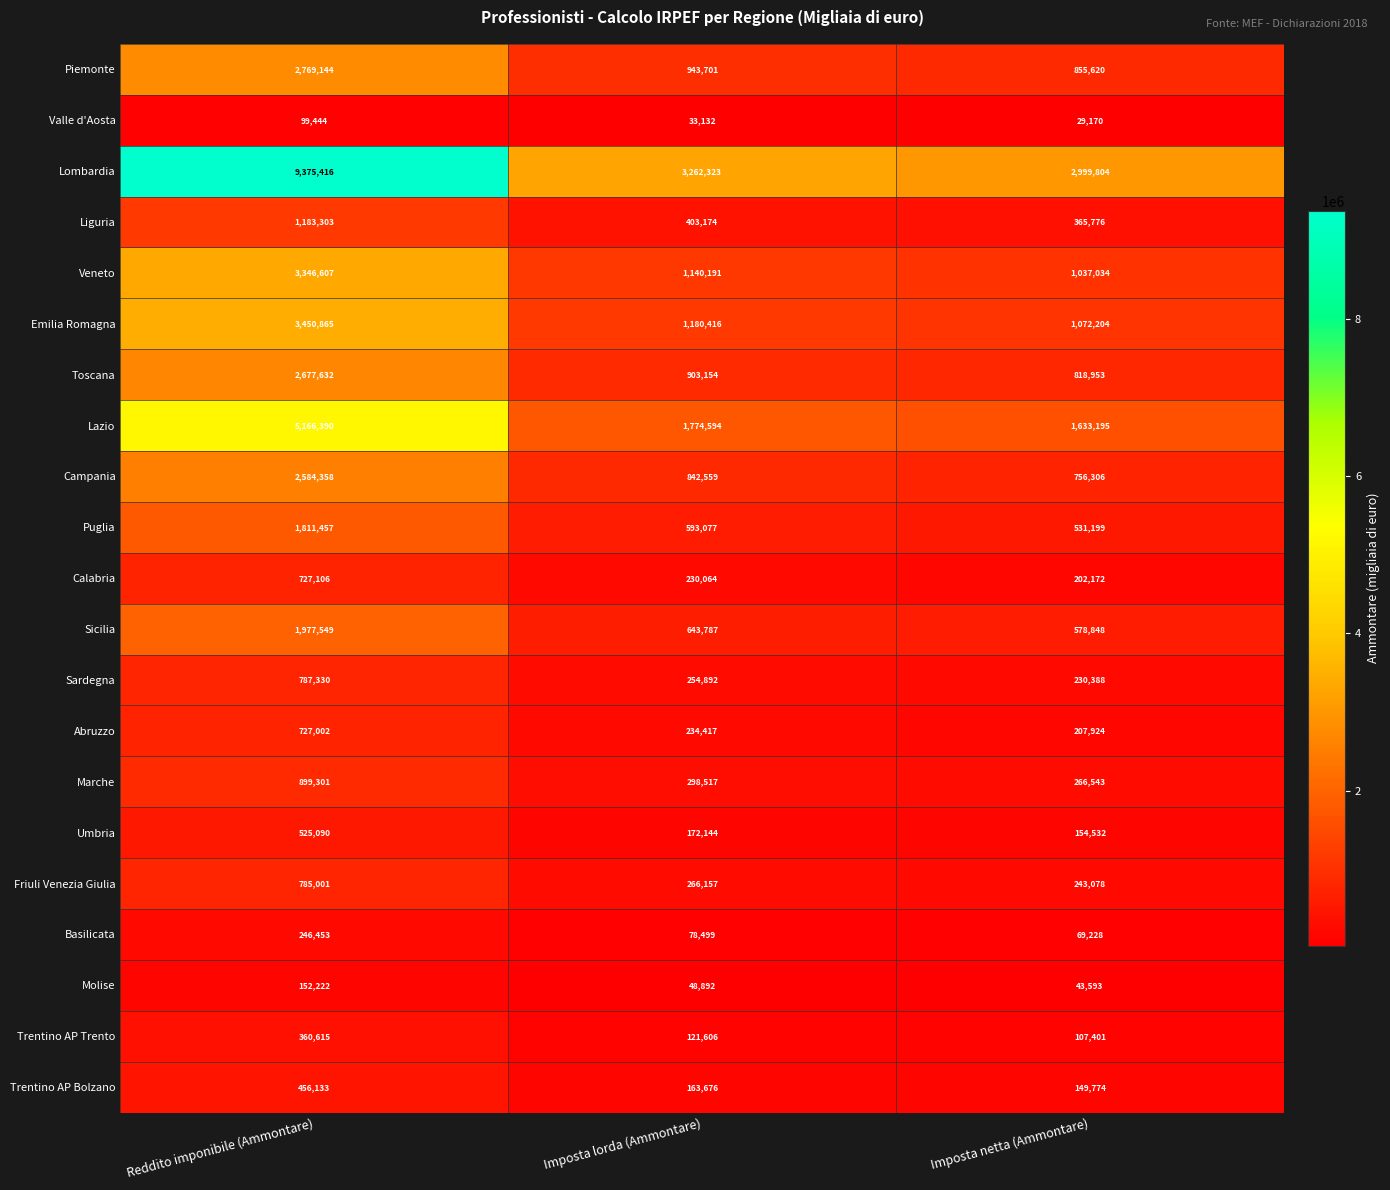

What is the sum of the Piemonte values at Reddito imponibile (Ammontare) and Imposta lorda (Ammontare)?

3712845